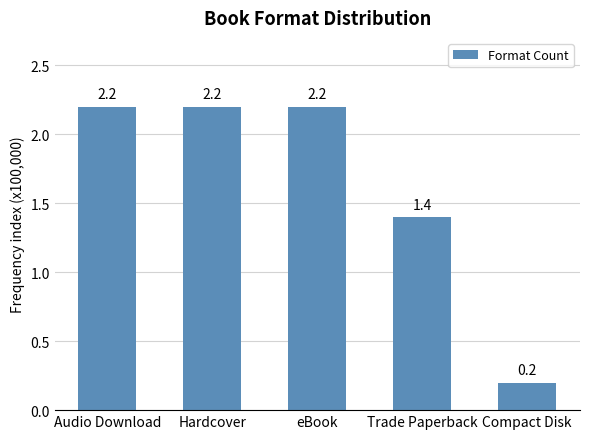

What is the label of the 5th bar from the left?

Compact Disk